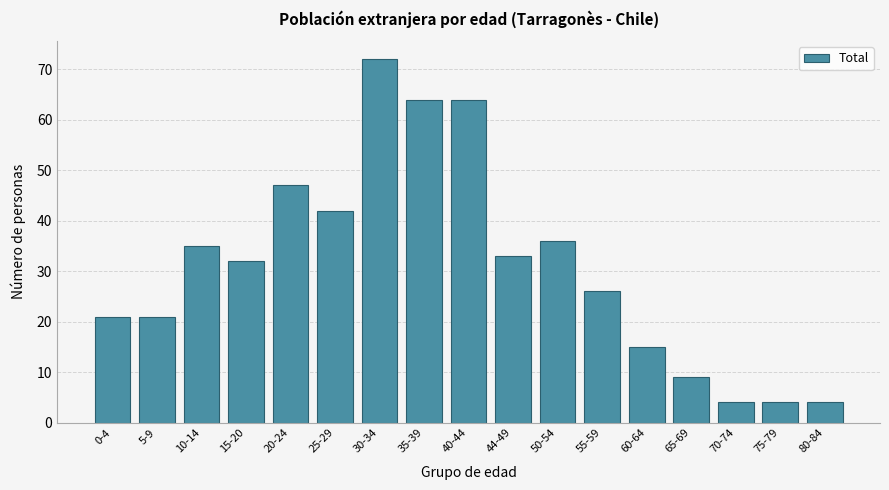

Reading left to right, extract all data points from this chart.

0-4=21	5-9=21	10-14=35	15-20=32	20-24=47	25-29=42	30-34=72	35-39=64	40-44=64	44-49=33	50-54=36	55-59=26	60-64=15	65-69=9	70-74=4	75-79=4	80-84=4